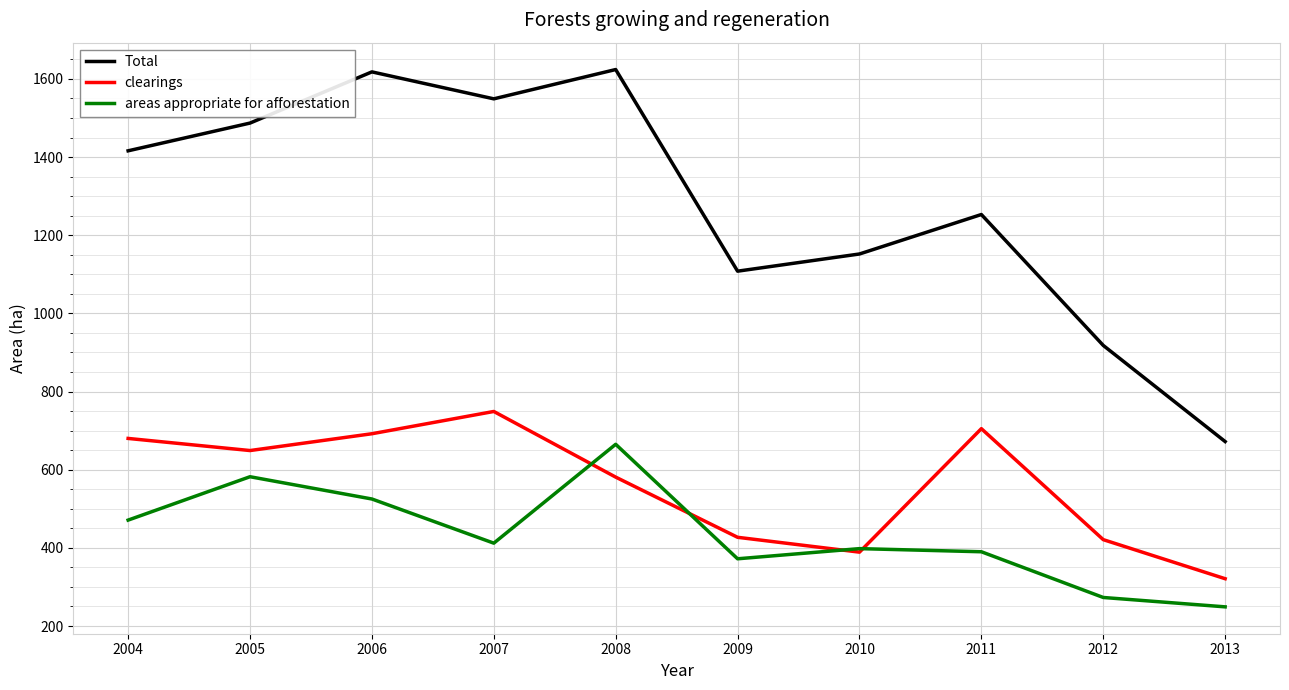

After their last crossing, which series has the higher values: areas appropriate for afforestation or clearings?

clearings